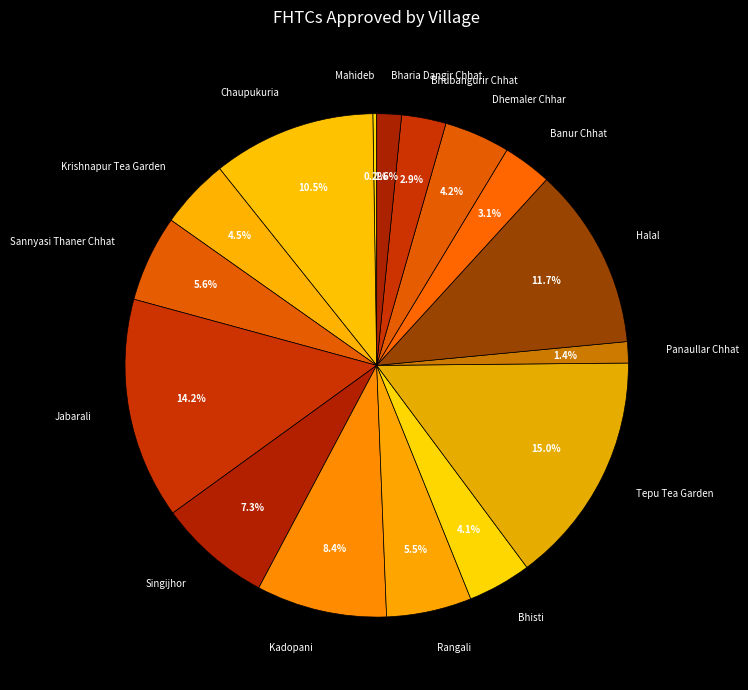

Approximately how many times larger is the value at Panaullar Chhat compared to Bhubangurir Chhat?

0.5